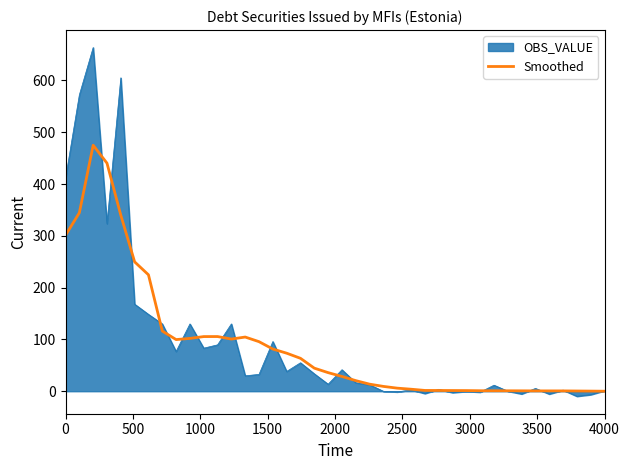

Which series has the widest spread of values?

OBS_VALUE